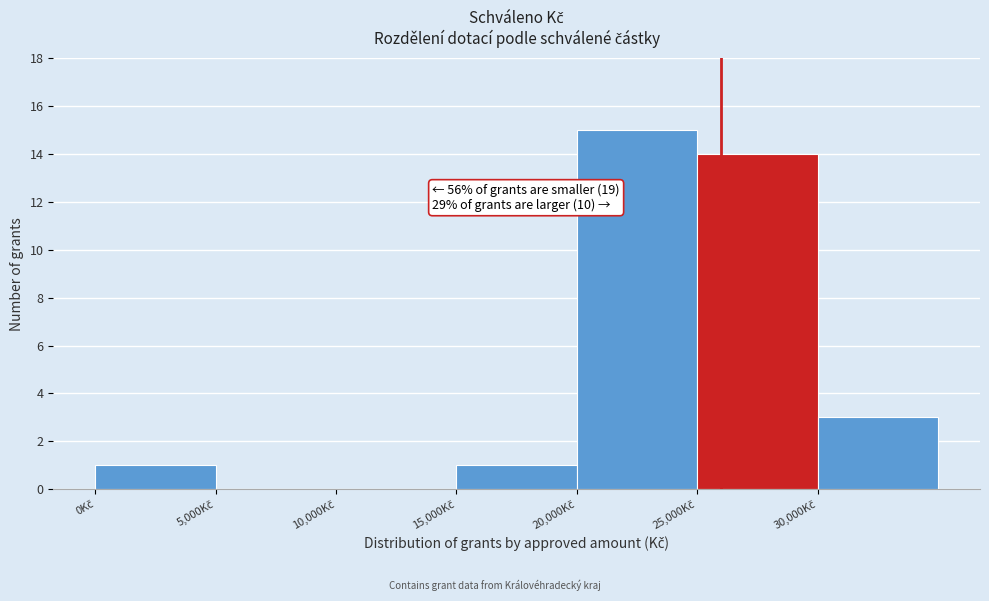

Which range on the x-axis has the tallest bar?

20000 to 25000